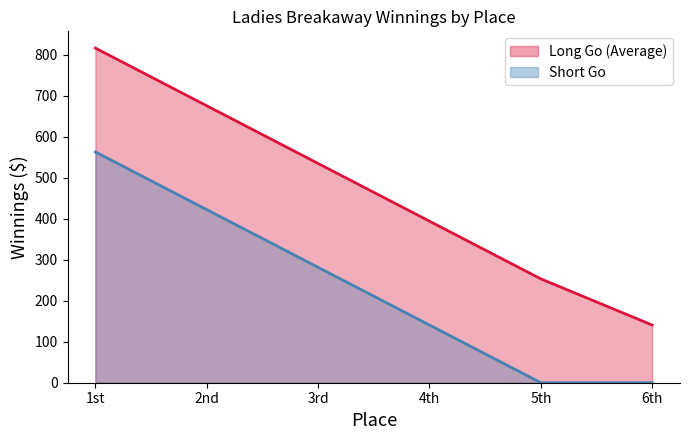

True or false: Long Go (Average) and Short Go cross at least once.

False